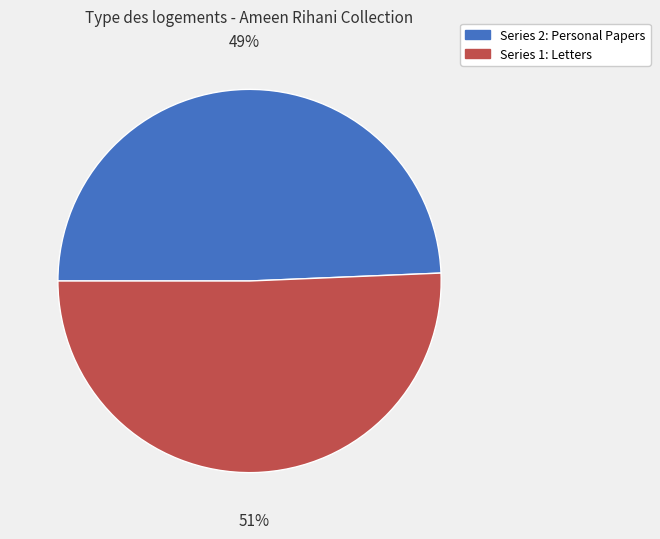

How many slices are in this pie chart?

2